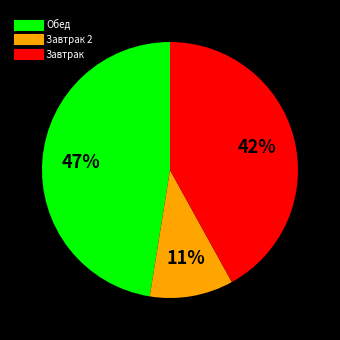

Is there any slice that represents more than half of the pie?

No